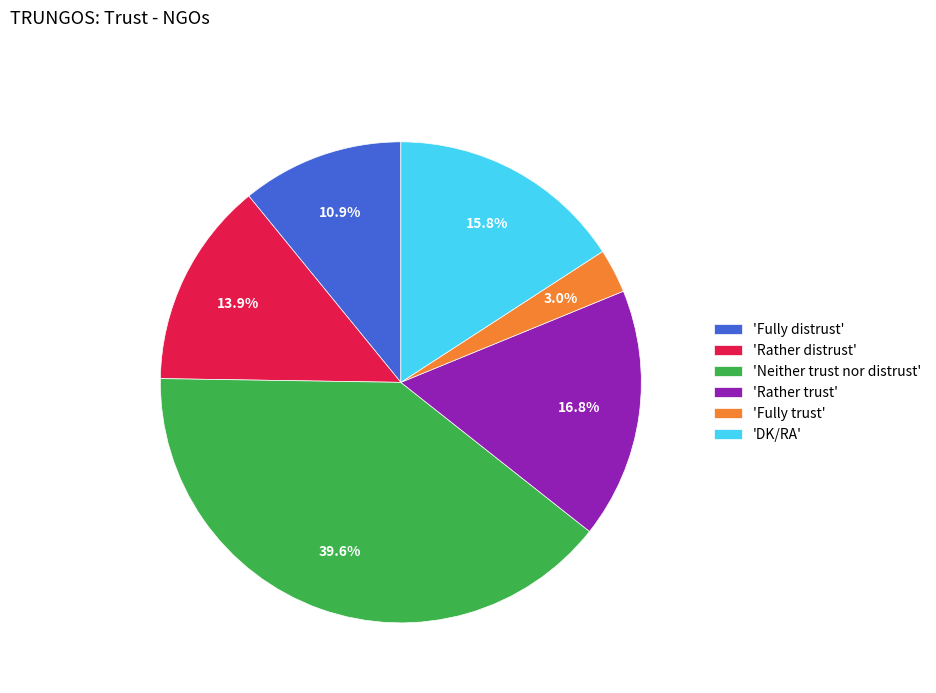

What is the smallest slice in the pie chart?

'Fully trust'